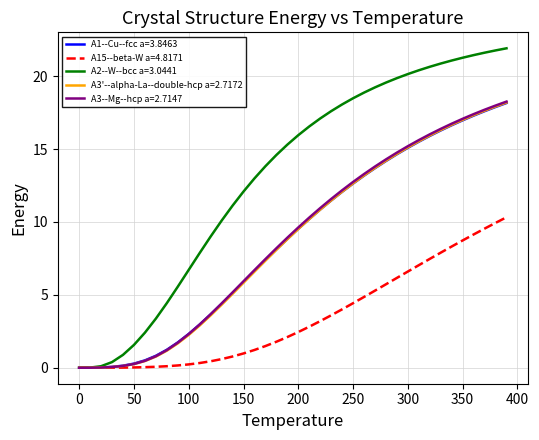

Which series has the widest spread of values?

A2--W--bcc a=3.0441